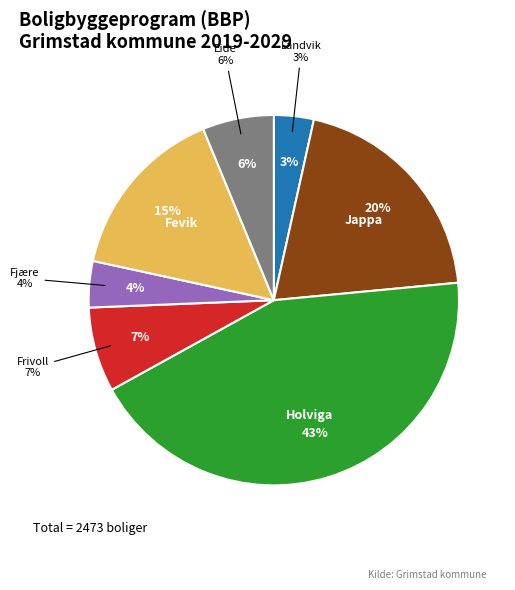

What is the total percentage of Fevik and Frivoll?

22.8%